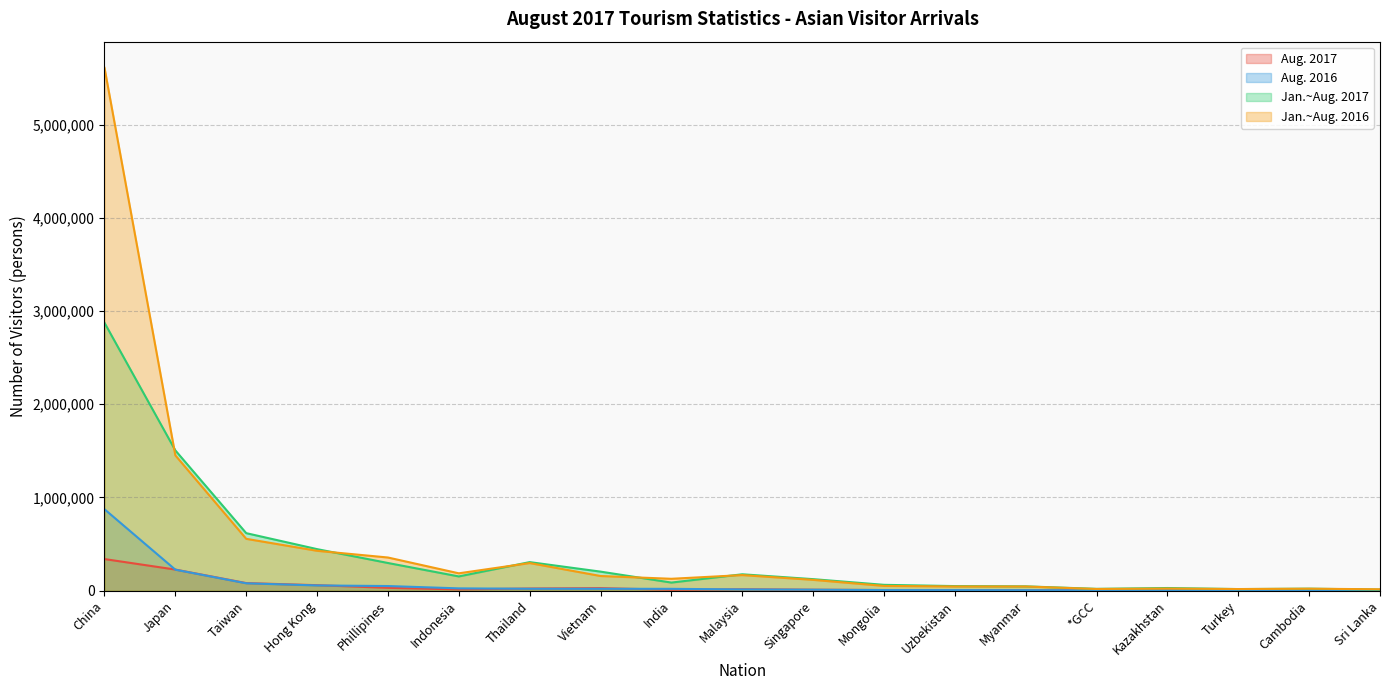

What are all the series names shown in the legend?

Aug. 2017, Aug. 2016, Jan.~Aug. 2017, Jan.~Aug. 2016